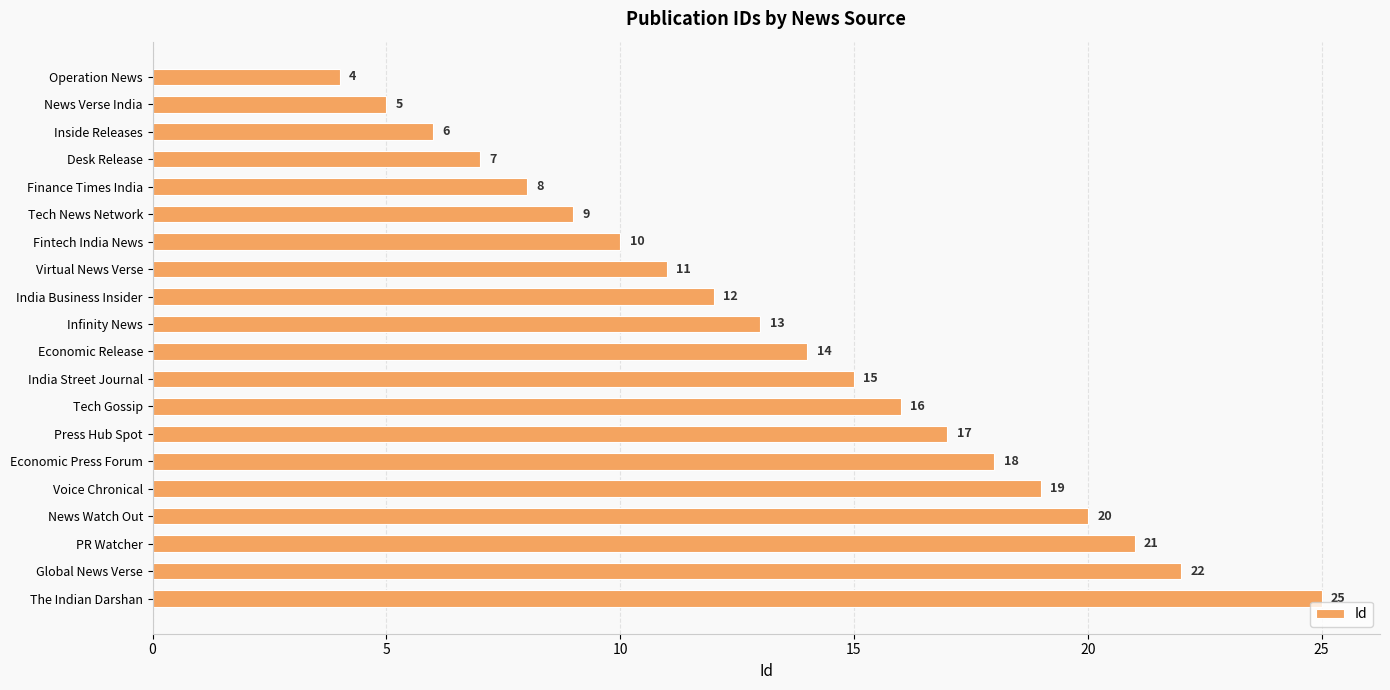

What is the difference between the maximum and minimum values?

21